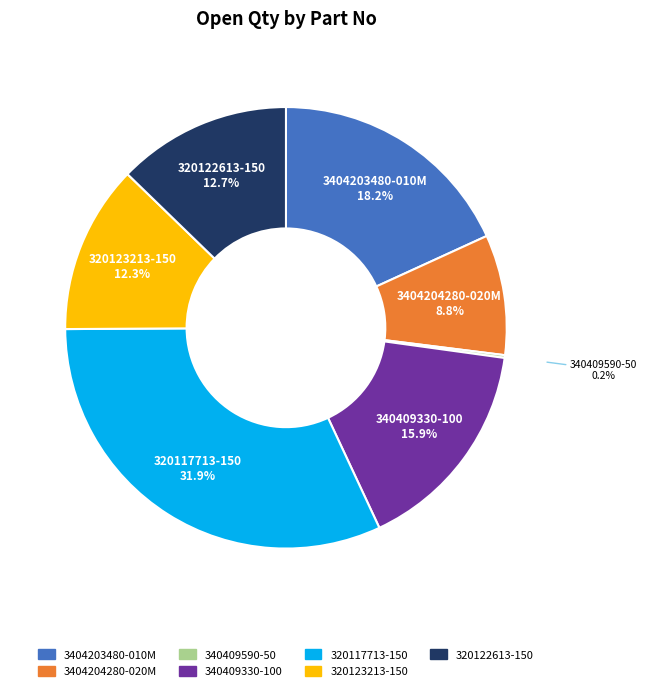

Does 320123213-150 account for over 50% of the chart?

No